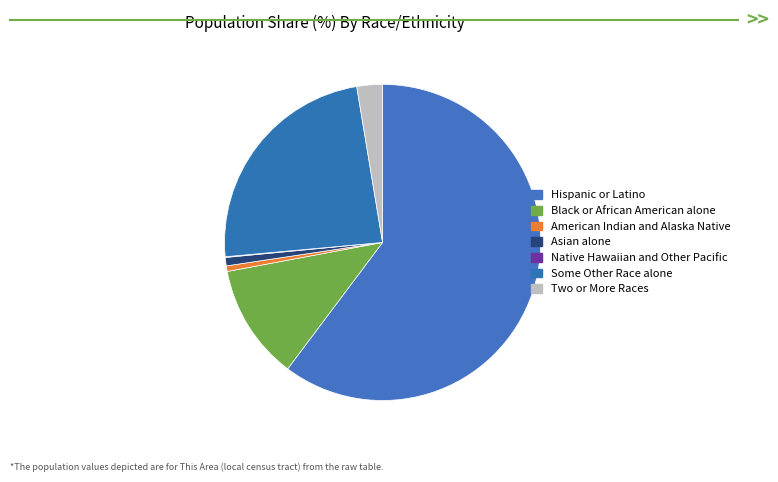

To the nearest percent, what percentage of the pie is Hispanic or Latino?

60%